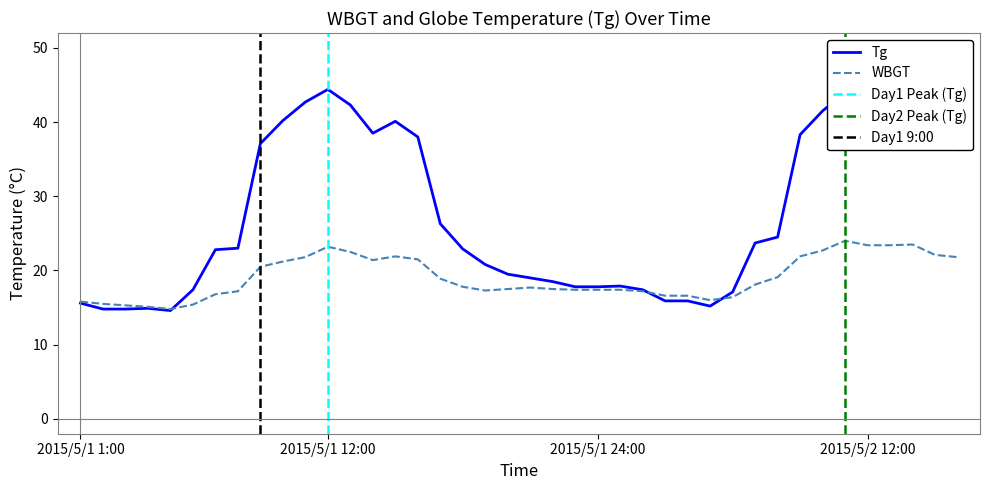

True or false: Tg has more than 1 points higher than both neighbors.

True